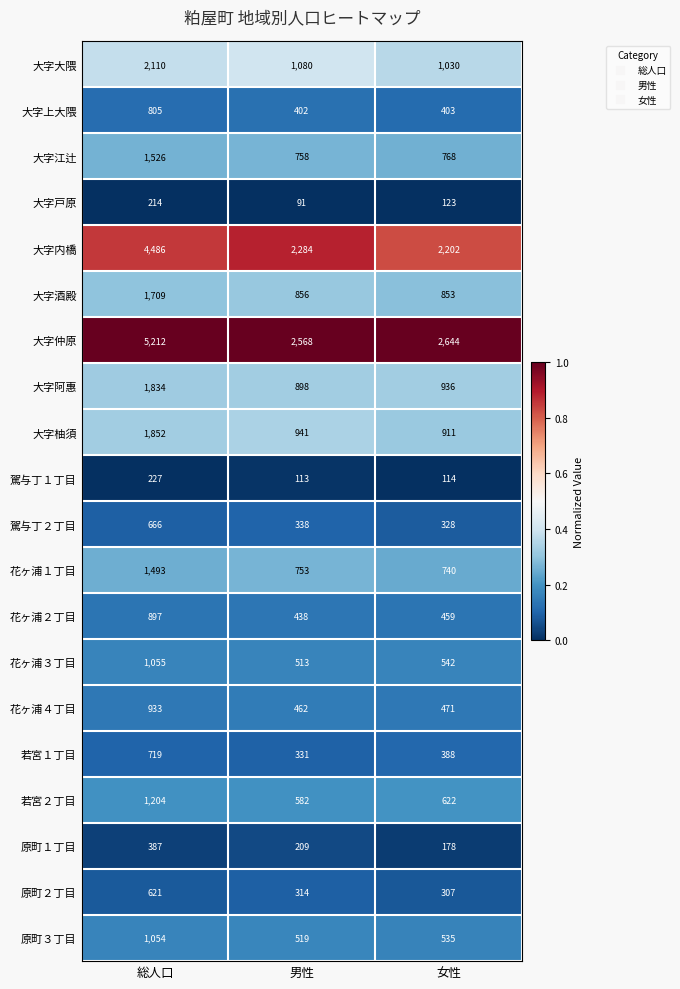

List the labels in order of 花ヶ浦３丁目 value, largest first.

総人口, 女性, 男性